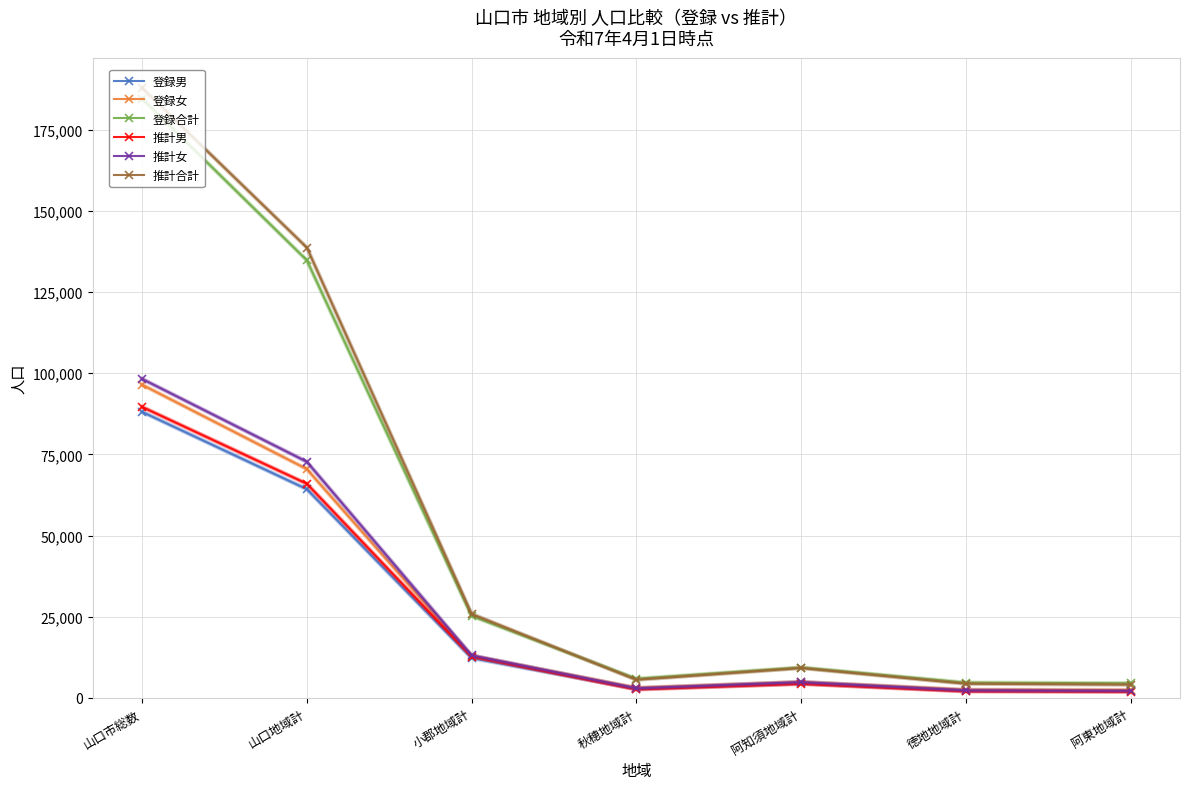

True or false: 推計合計 has more than 2 points higher than both neighbors.

False